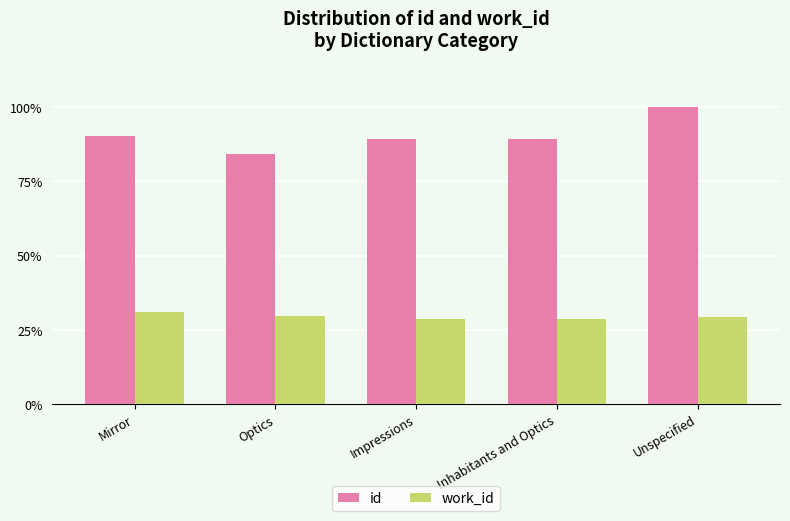

List the series in order of their peak value, highest first.

id, work_id